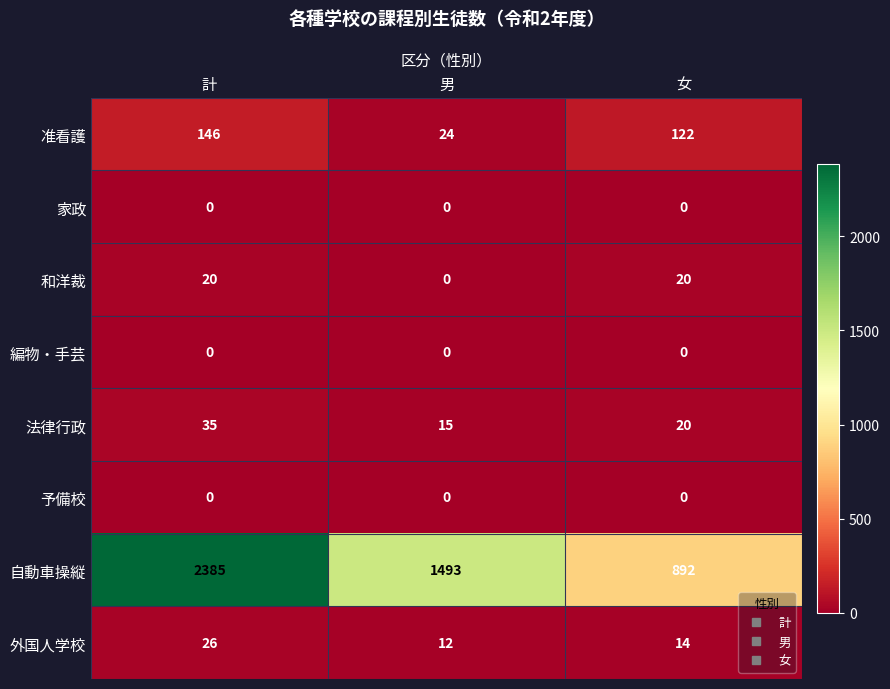

Reading right to left, extract all data points from this chart.

准看護: 女=122	男=24	計=146
家政: 女=0	男=0	計=0
和洋裁: 女=20	男=0	計=20
編物・手芸: 女=0	男=0	計=0
法律行政: 女=20	男=15	計=35
予備校: 女=0	男=0	計=0
自動車操縦: 女=892	男=1493	計=2385
外国人学校: 女=14	男=12	計=26